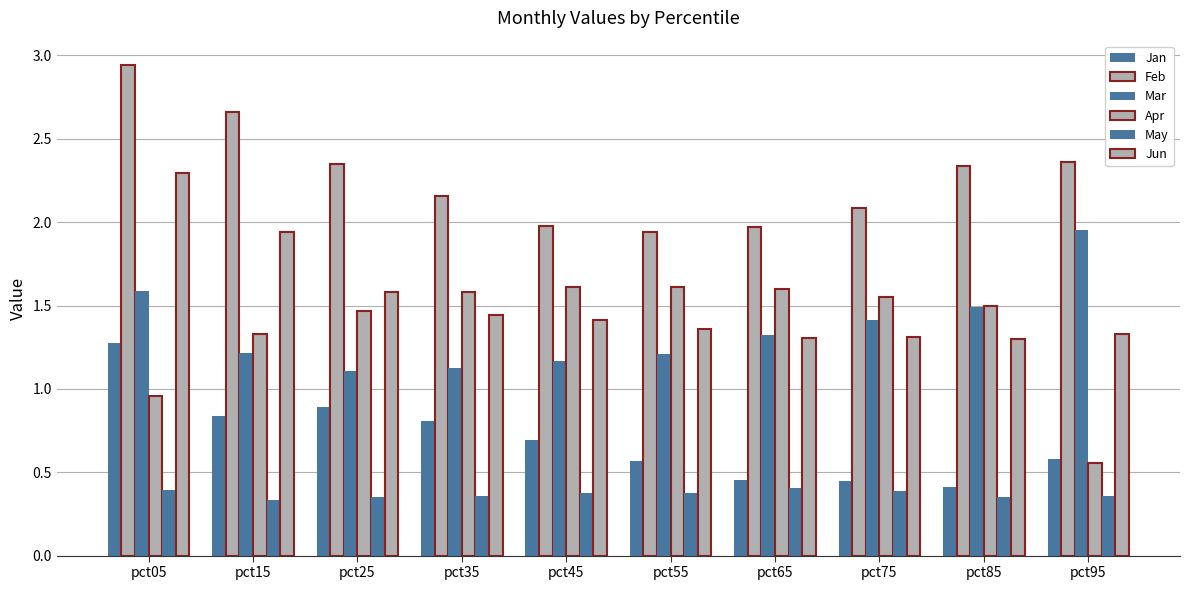

How many bars are there in each group?

6